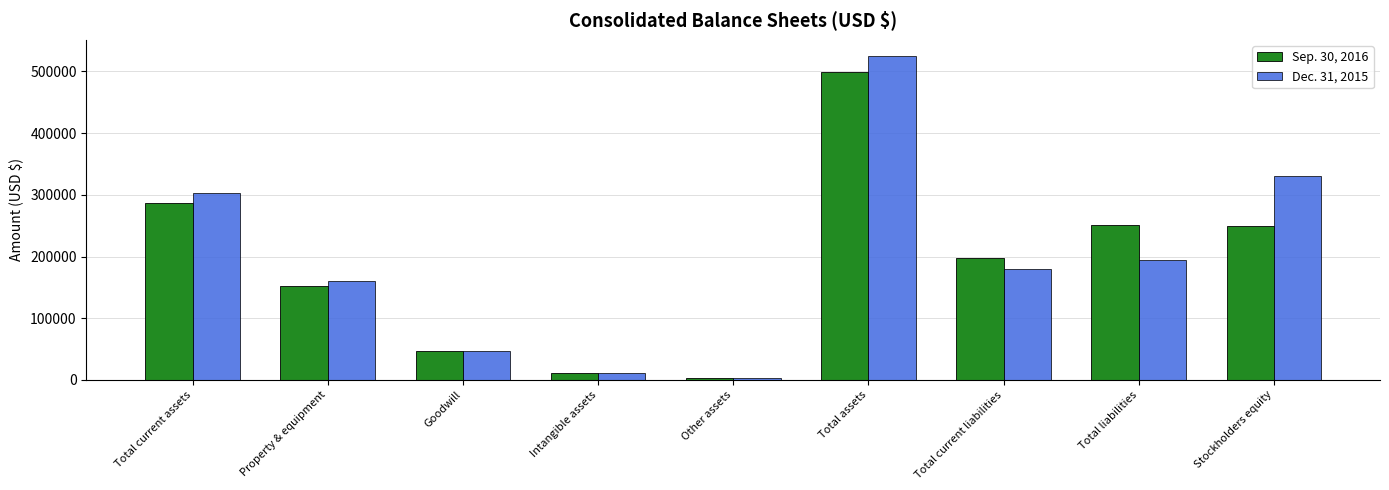

What is the value of the Dec. 31, 2015 bar at the 3rd from the left?

47124